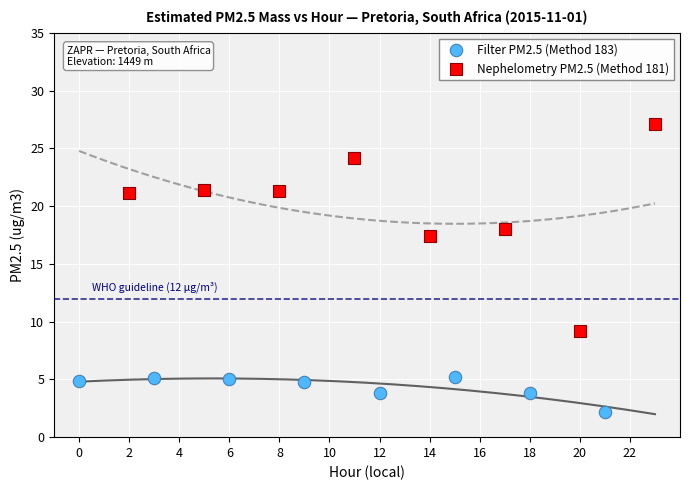

Which series reaches the minimum Y coordinate?

Filter PM2.5 (Method 183)